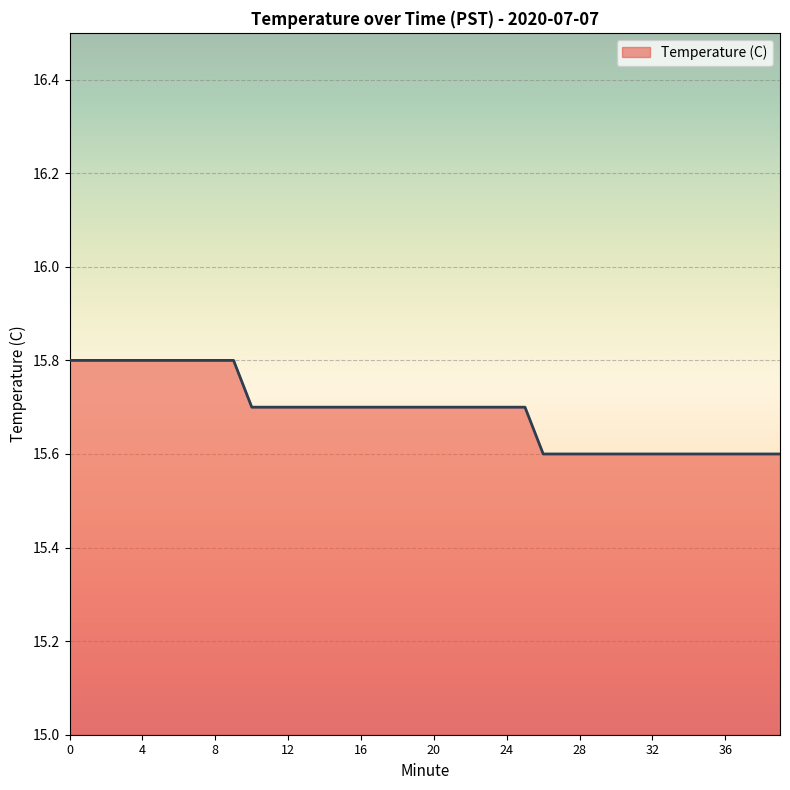

What is the maximum value shown in the chart?

15.8